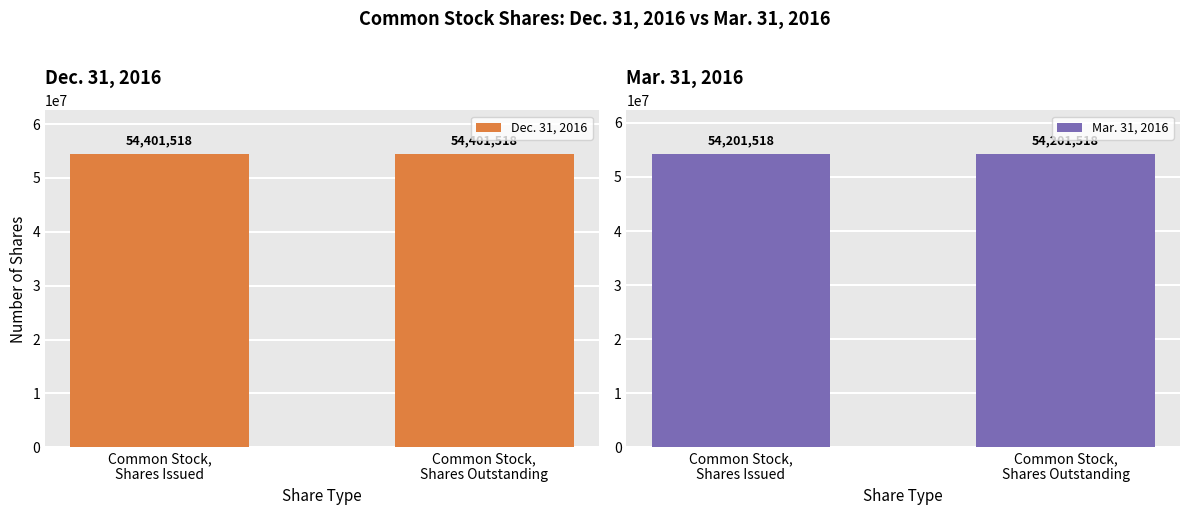

Which series changed the most between Common Stock,
Shares Issued and Common Stock,
Shares Outstanding?

Dec. 31, 2016